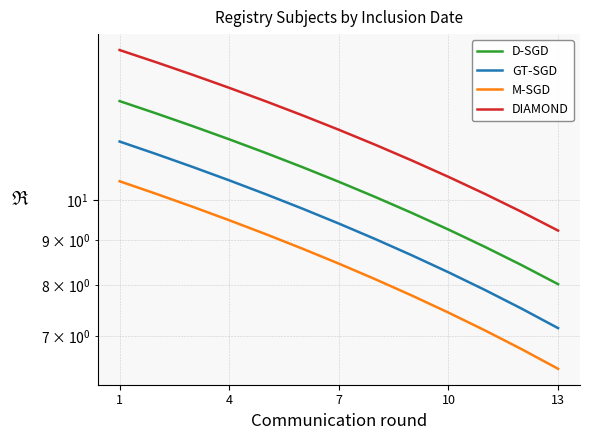

True or false: DIAMOND and D-SGD cross at least once.

False